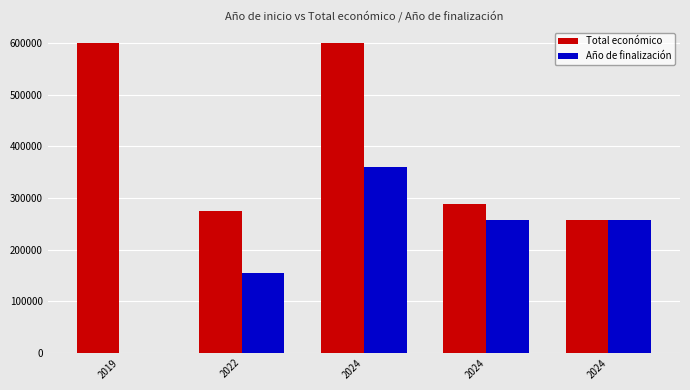

Where does the Total económico series first go above 288442?

2019